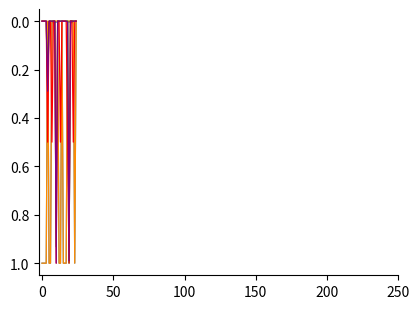

What is the maximum value shown in the chart?

1.0